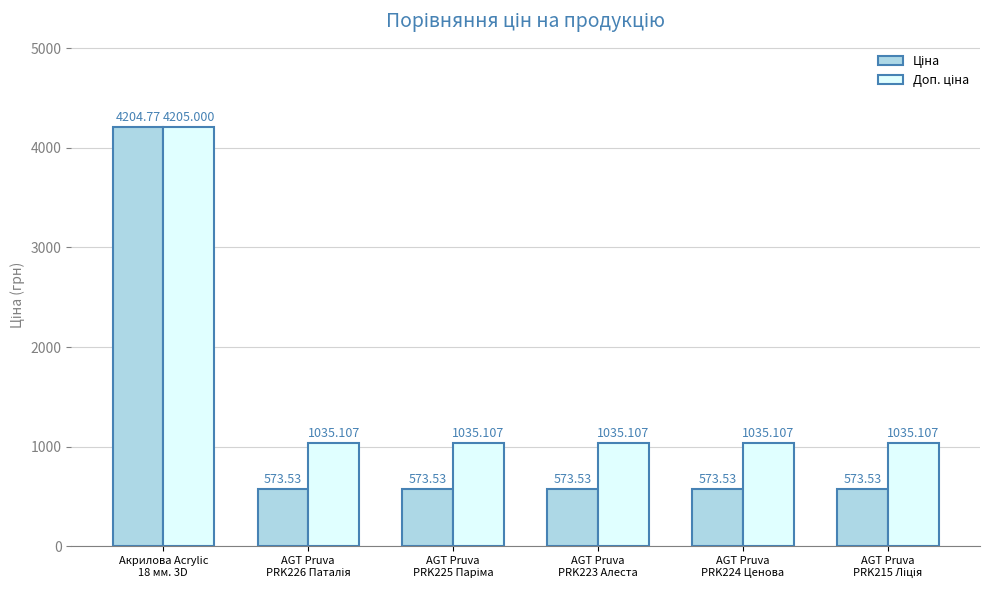

How many bars are there in total?

12